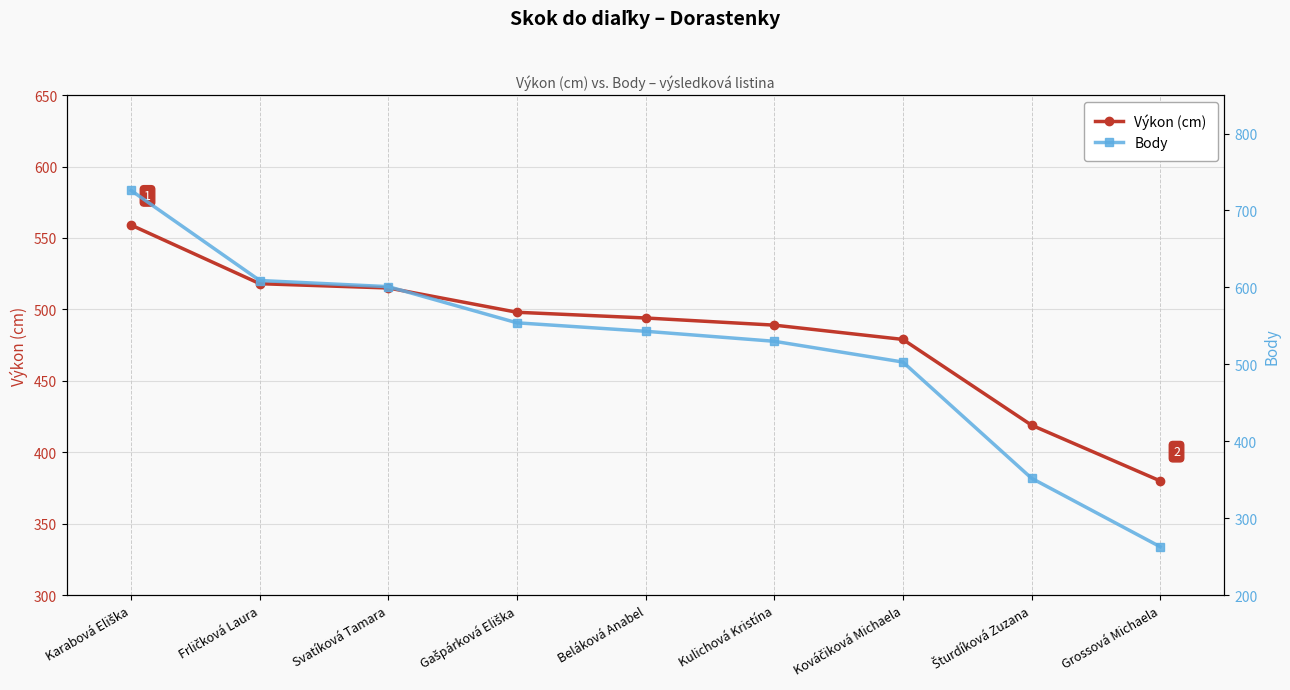

Which series has the widest spread of values?

Body